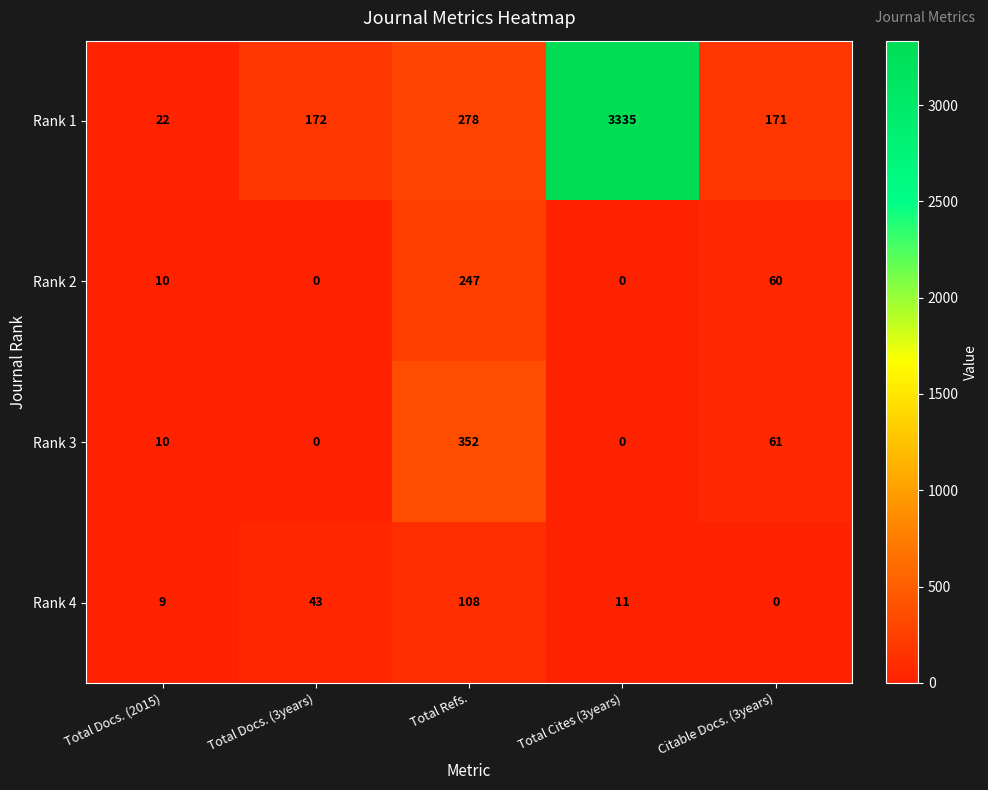

Reading right to left, list all the values displayed in this chart.

Rank 1: 171	3335	278	172	22
Rank 2: 60	0	247	0	10
Rank 3: 61	0	352	0	10
Rank 4: 0	11	108	43	9